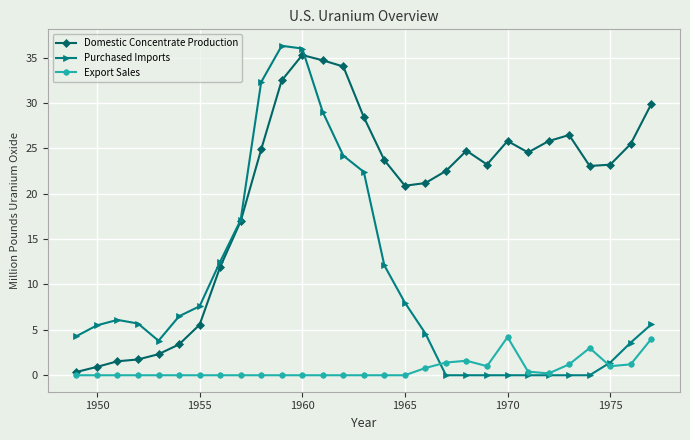

Rank the series by their average value, from lowest to highest.

Export Sales, Purchased Imports, Domestic Concentrate Production